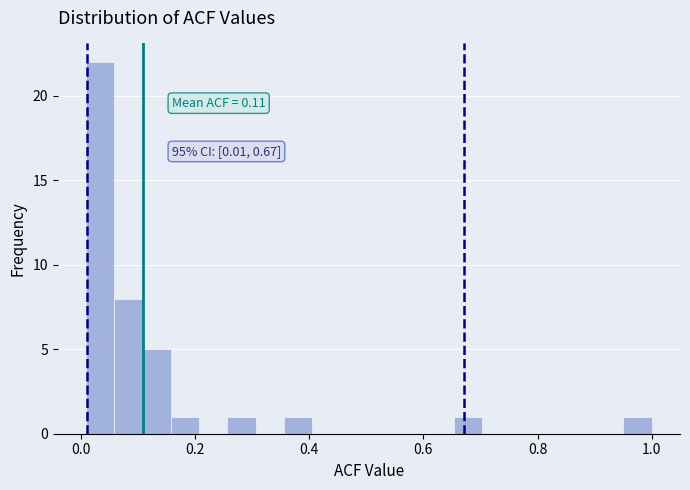

Around what value on the x-axis is the tallest bar? Give the approximate position of its centre, as read against the axis.

0.04